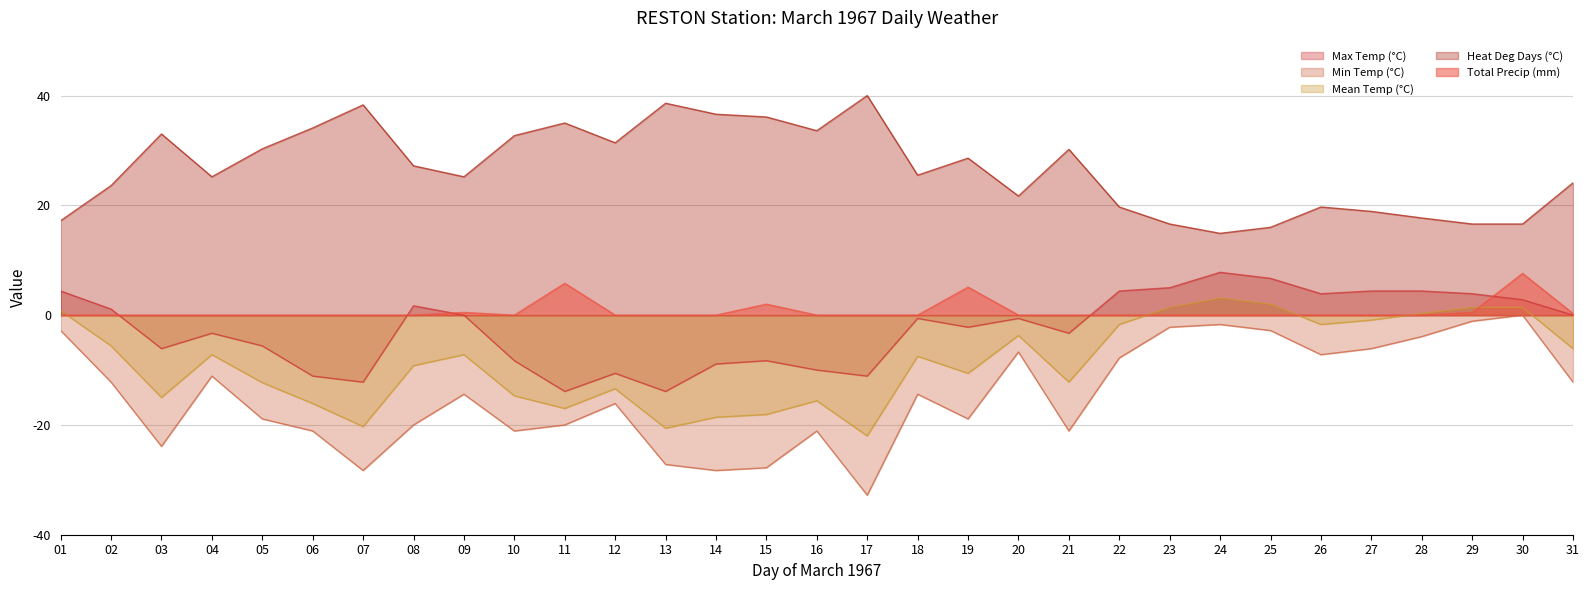

What is the greatest value displayed?

40.0